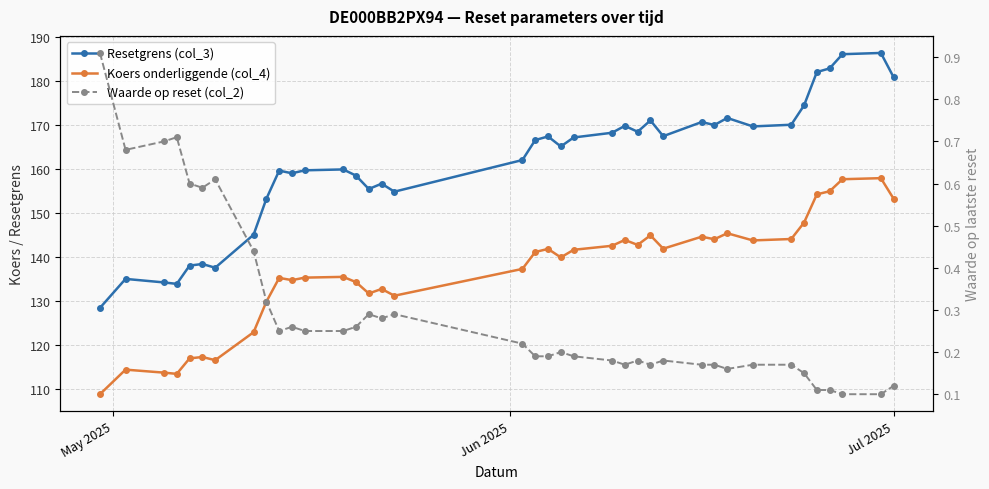

How many data points in Koers onderliggende (col_4) are less than 141?

19